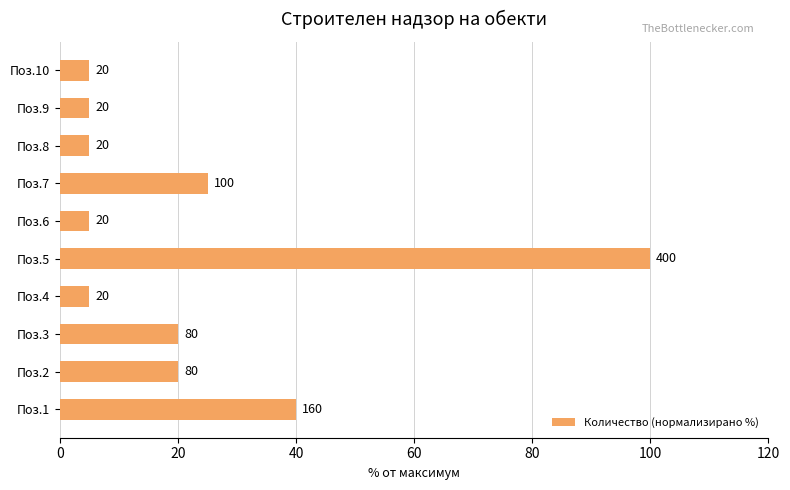

What is the change in value from Поз.1 to Поз.10?

-35